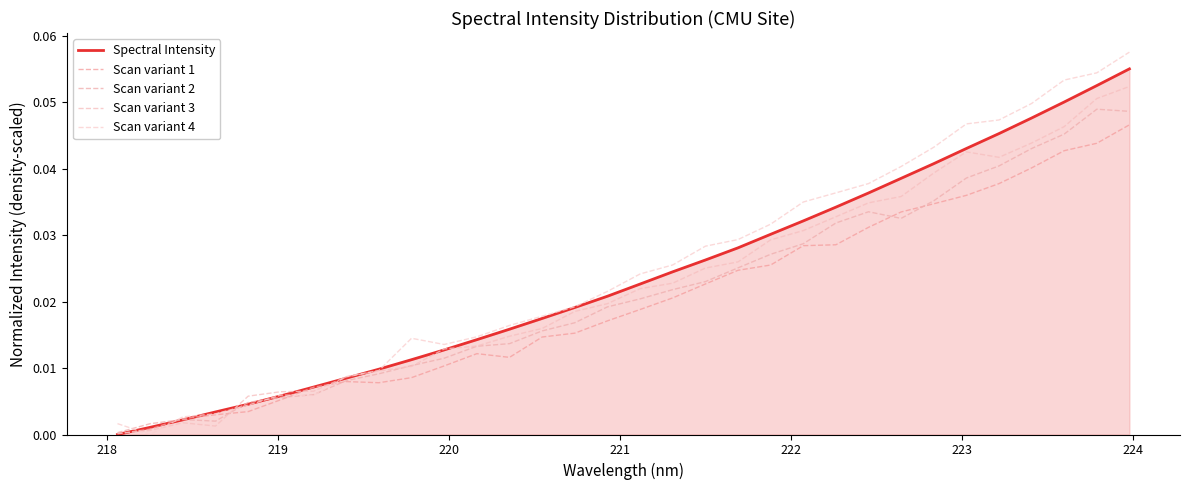

What is the difference between the maximum and minimum values in the Scan variant 3 series?

0.1